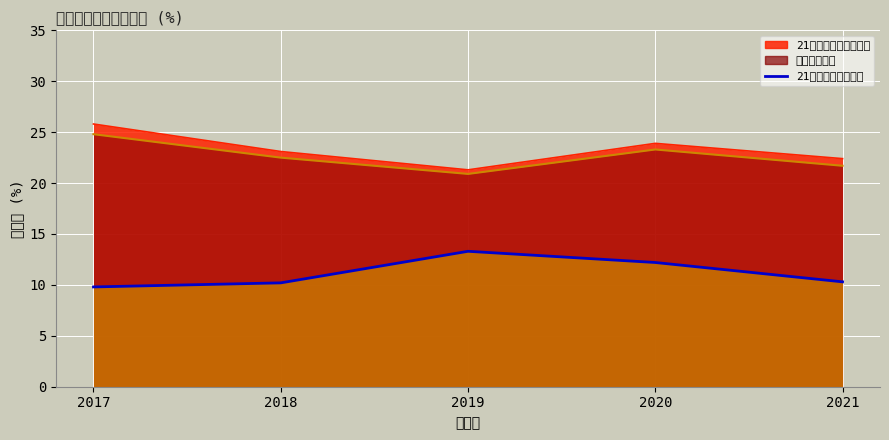

Which has a higher value, 2020 or 2021?

2020